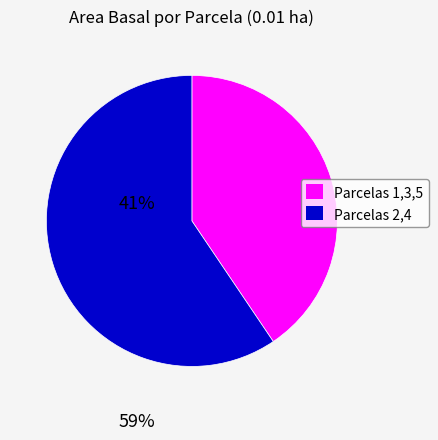

Is there a majority slice in this chart?

Yes